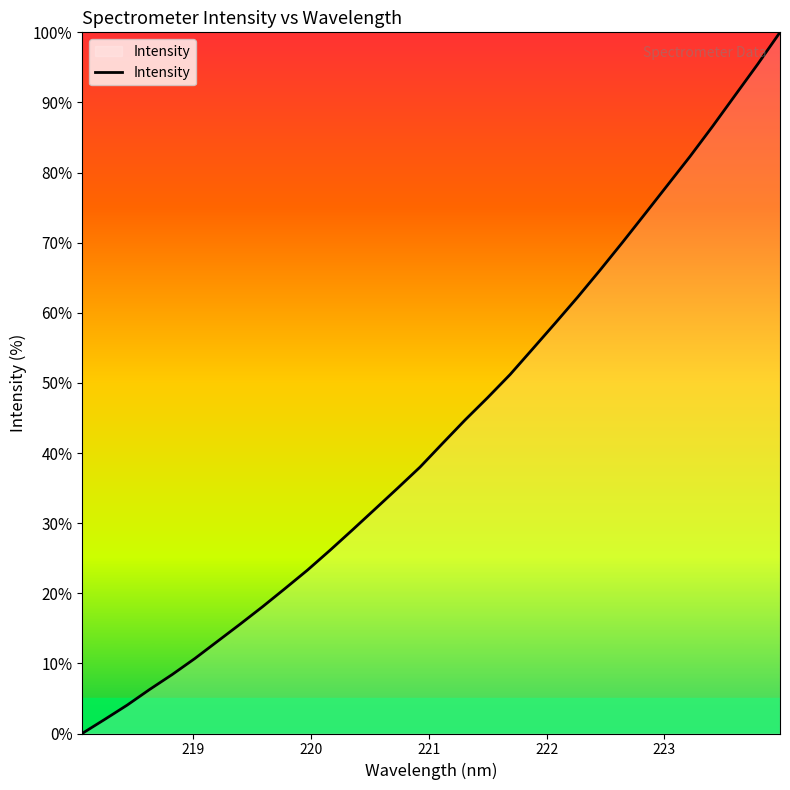

Does the chart display data point markers on the line(s)?

No